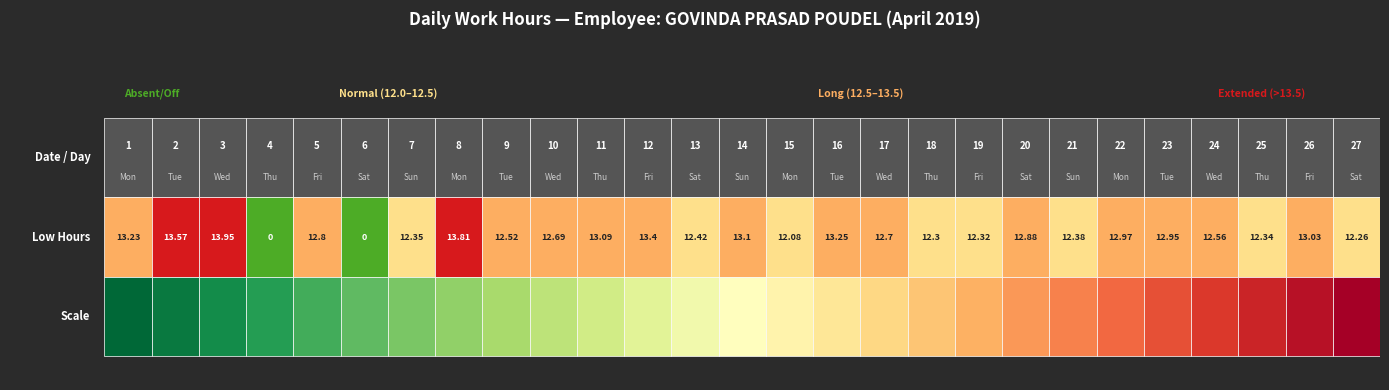

Between 11 and 2, which is larger?

2